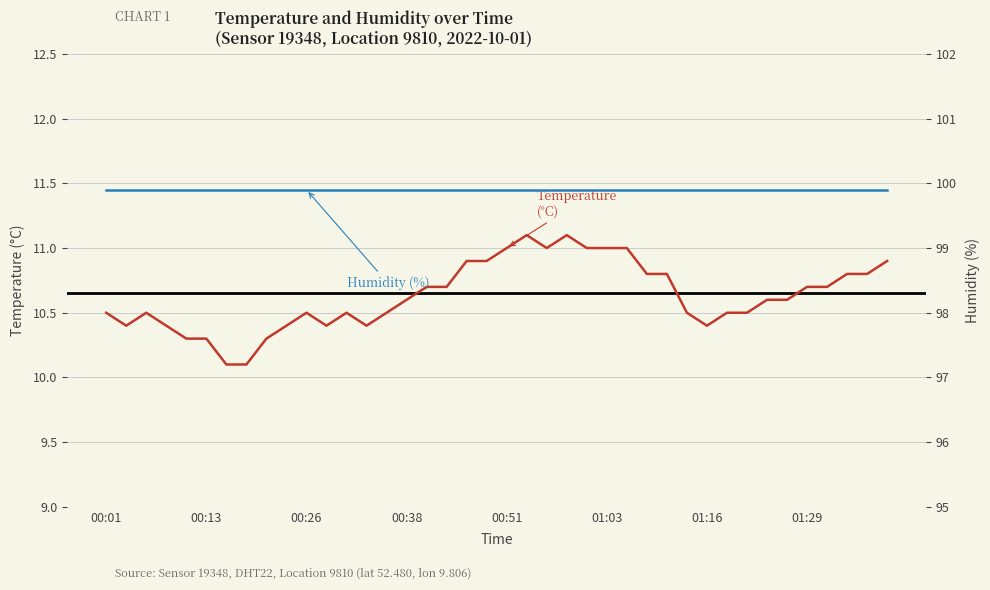

Which series has the widest spread of values?

Temperature (°C)